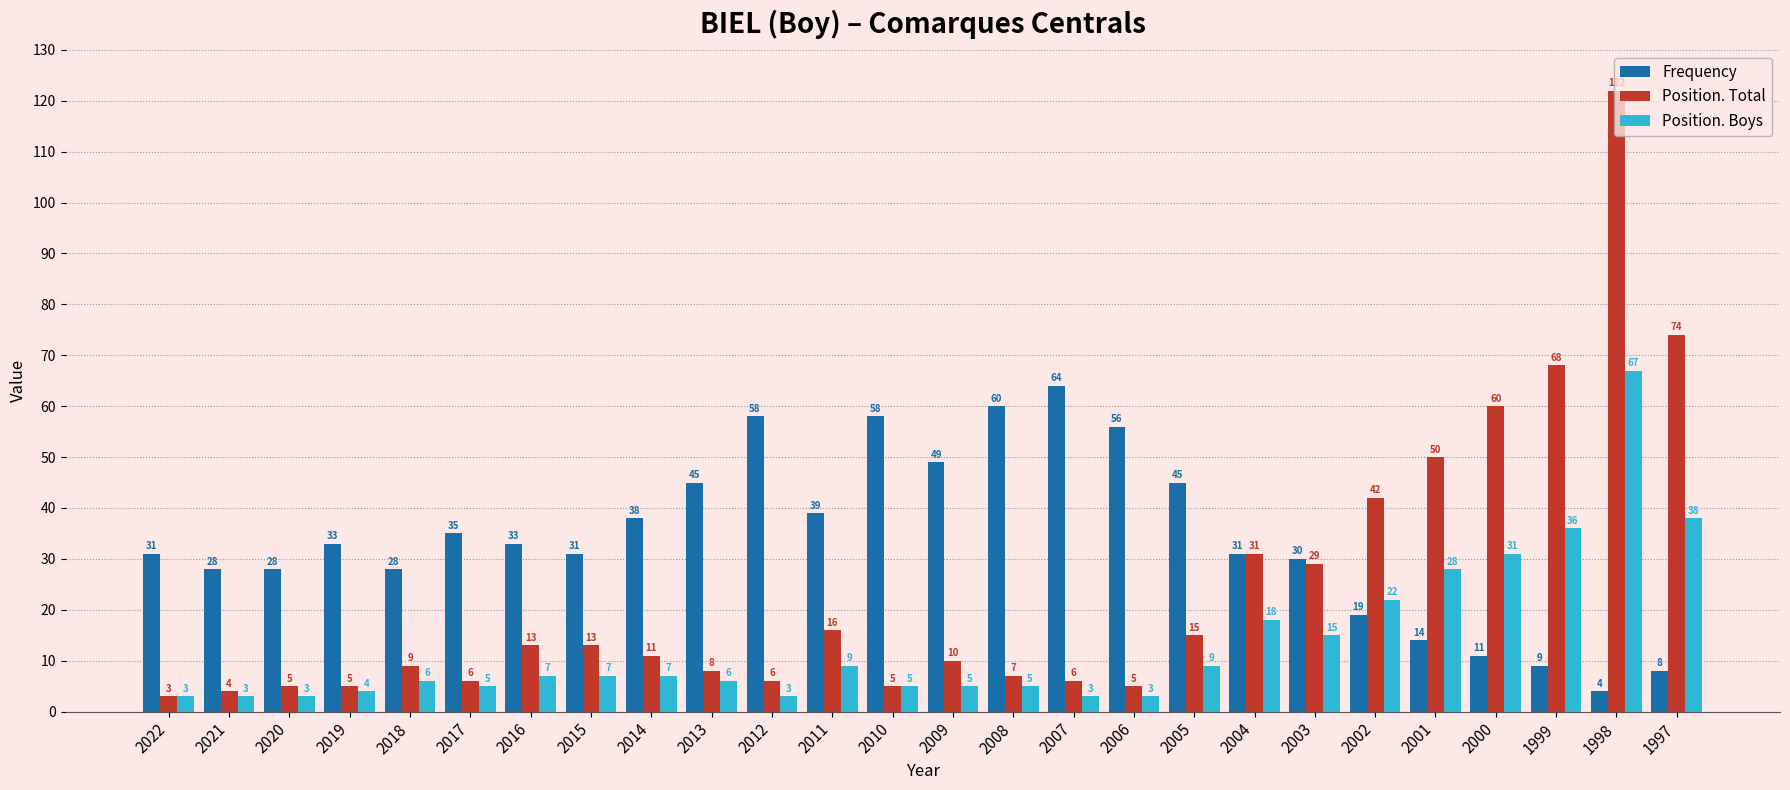

How many bars are there in each group?

3